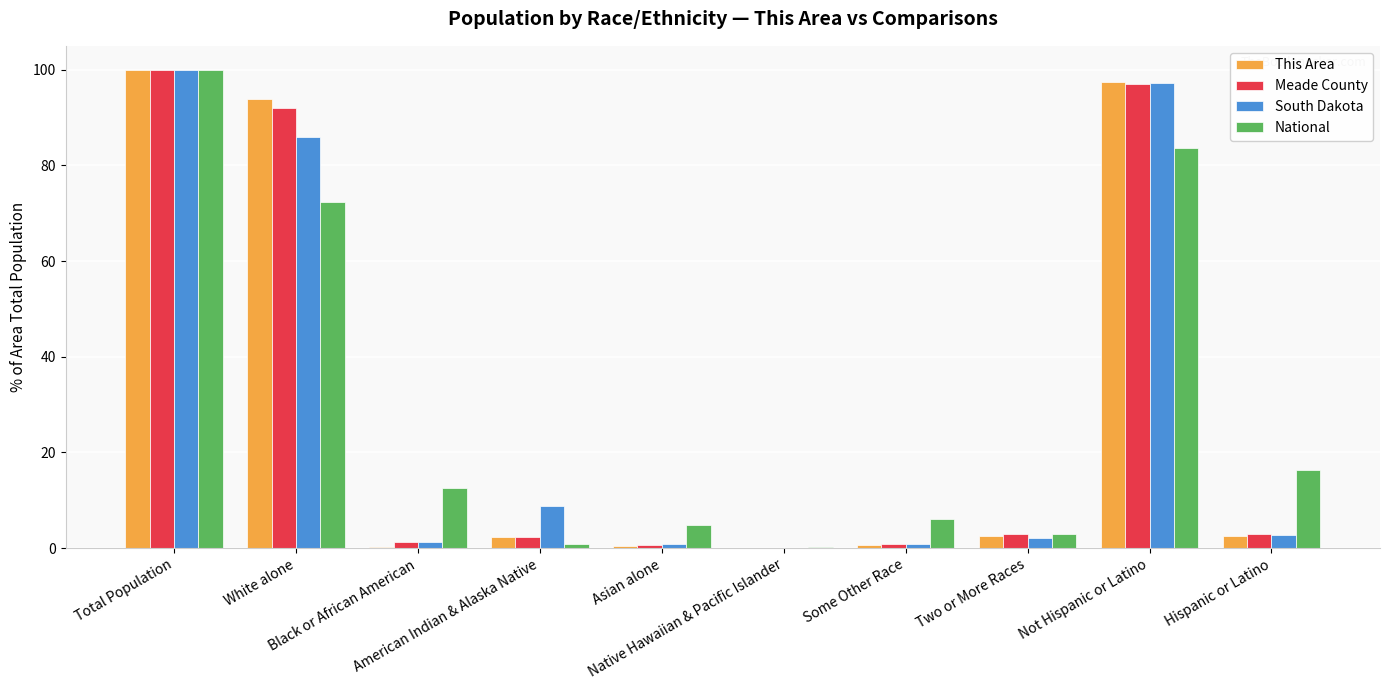

What is the sum of all Meade County values?

300.0